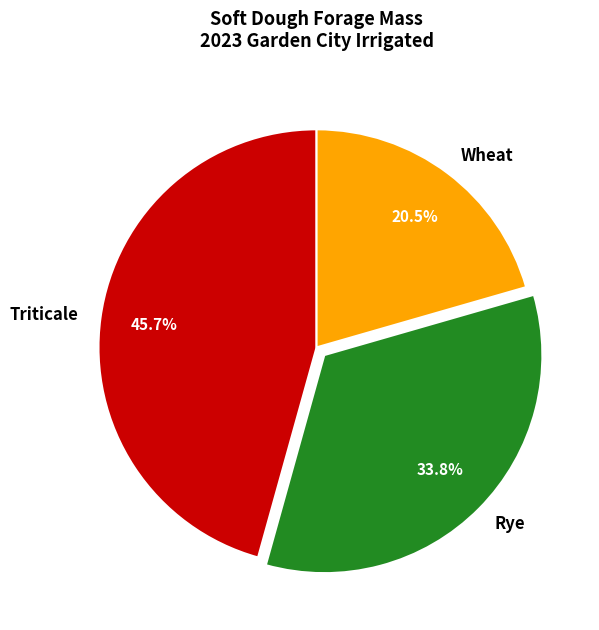

Is there a majority slice in this chart?

No